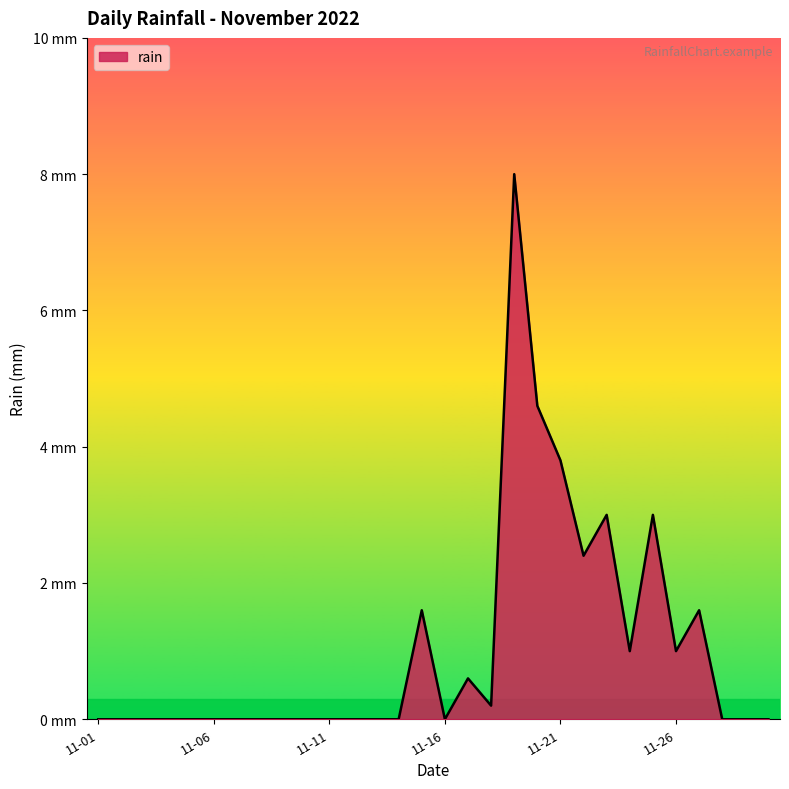

Does the chart display data point markers on the line(s)?

No